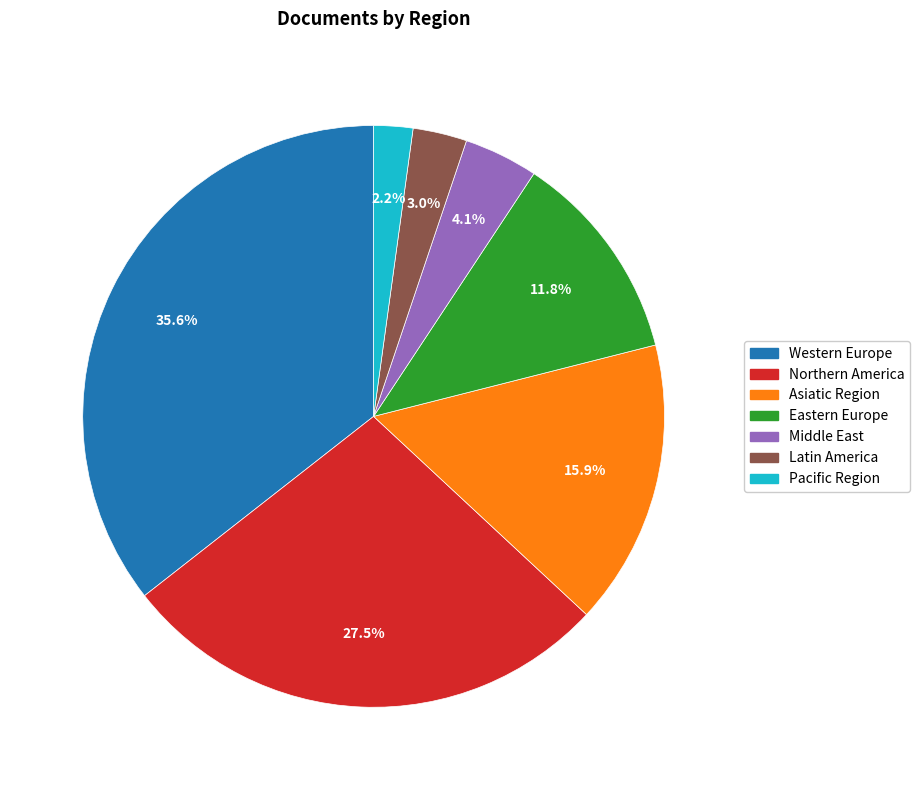

What percentage do Eastern Europe and Latin America together represent?

14.8%